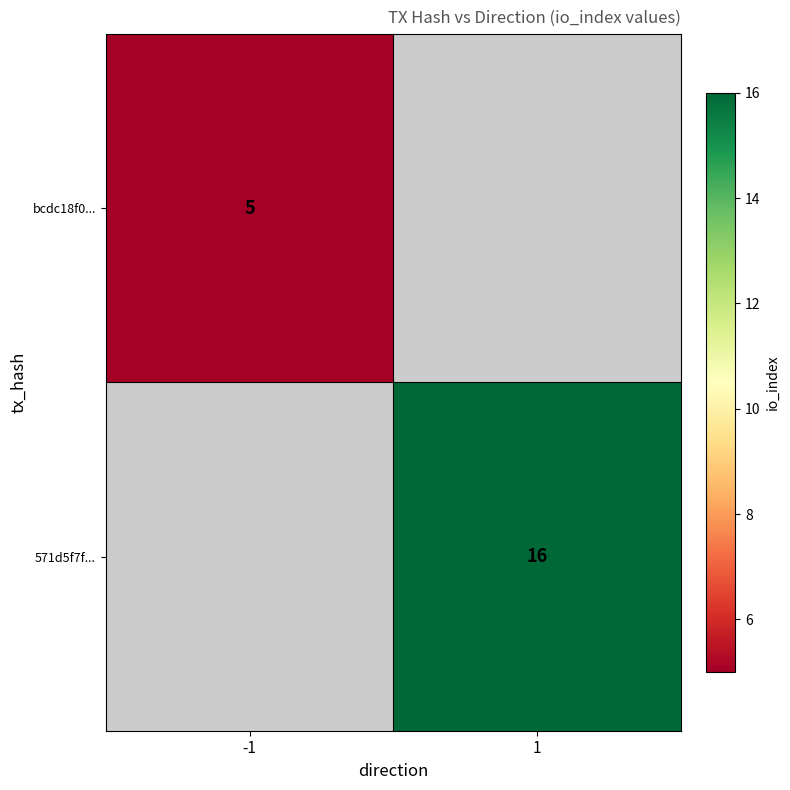

Is it true that bcdc18f0... equals 6.5 at -1?

False